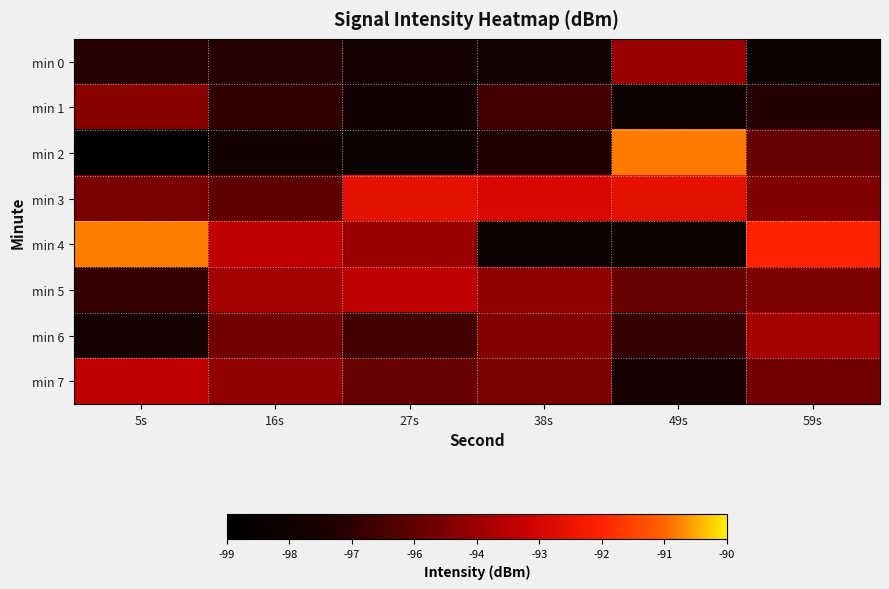

What is the spread (max minus min) of values at 49s?

7.2